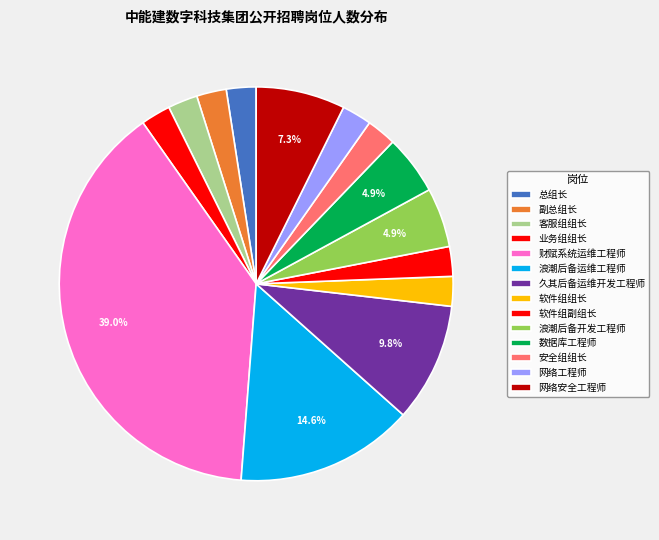

Is there a majority slice in this chart?

No